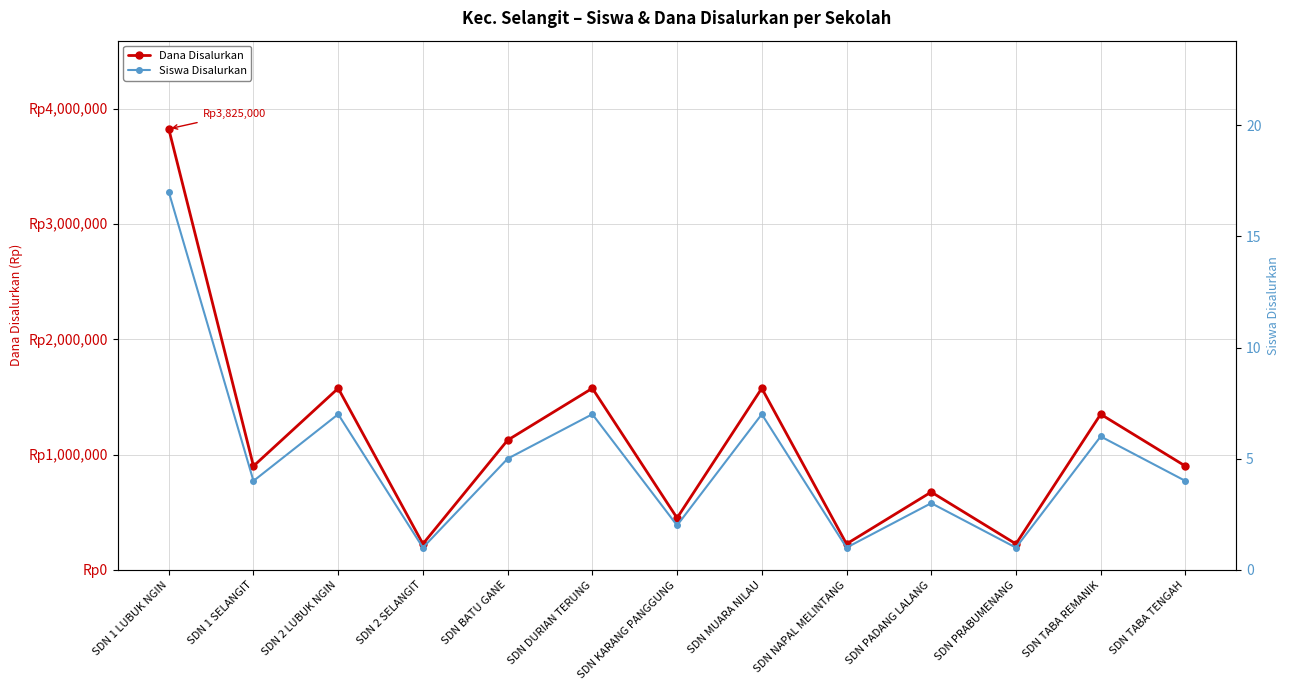

Reading left to right, extract all data points from this chart.

Dana Disalurkan: 3825000	900000	1575000	225000	1125000	1575000	450000	1575000	225000	675000	225000	1350000	900000
Siswa Disalurkan: 17	4	7	1	5	7	2	7	1	3	1	6	4